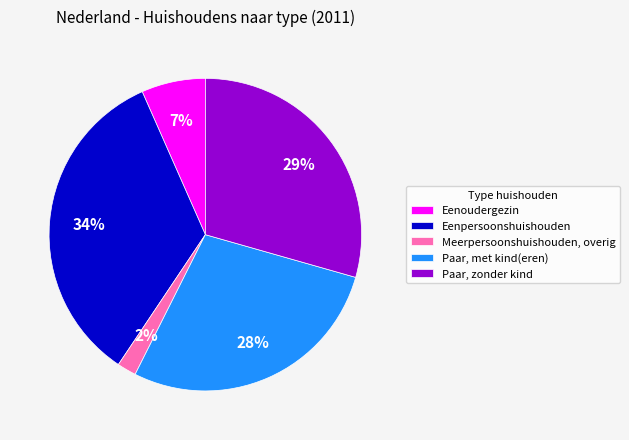

How many segments does this pie chart have?

5